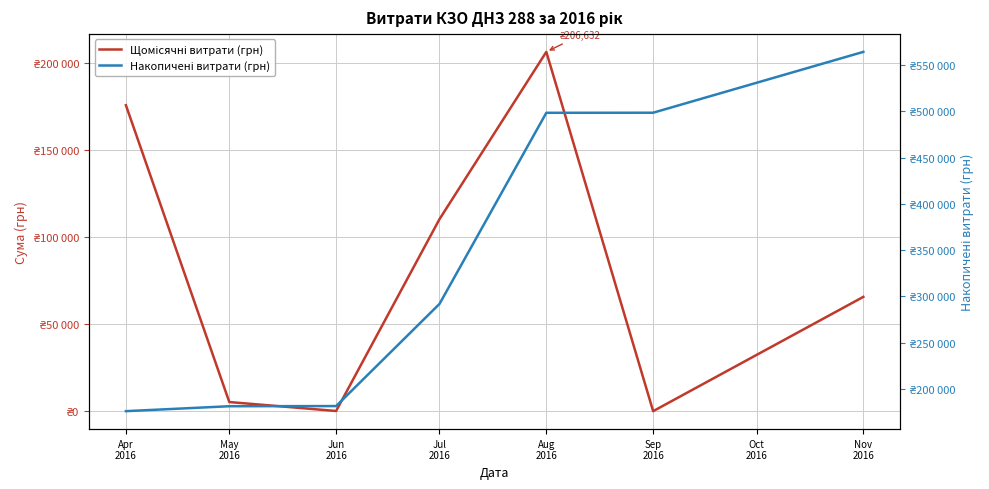

At which category does Щомісячні витрати (грн) reach its first local valley?

Jun
2016